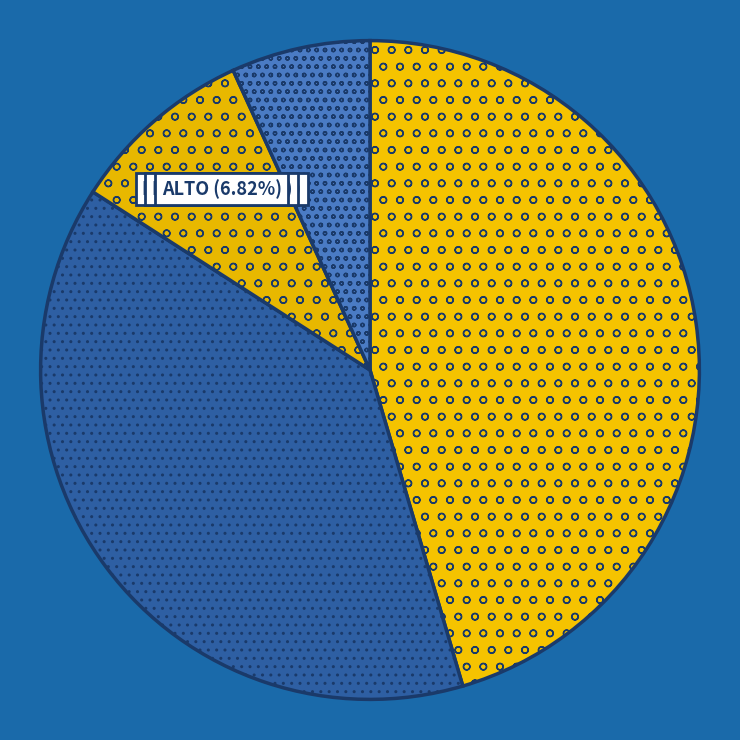

What is the smallest slice in the pie chart?

ALTO